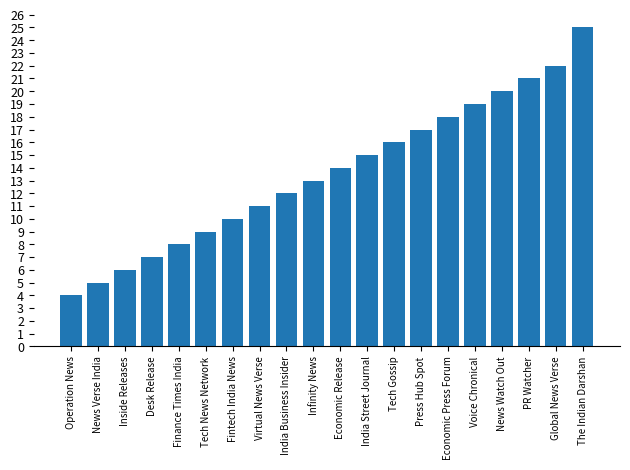

The value at News Verse India is 5. True or false?

True